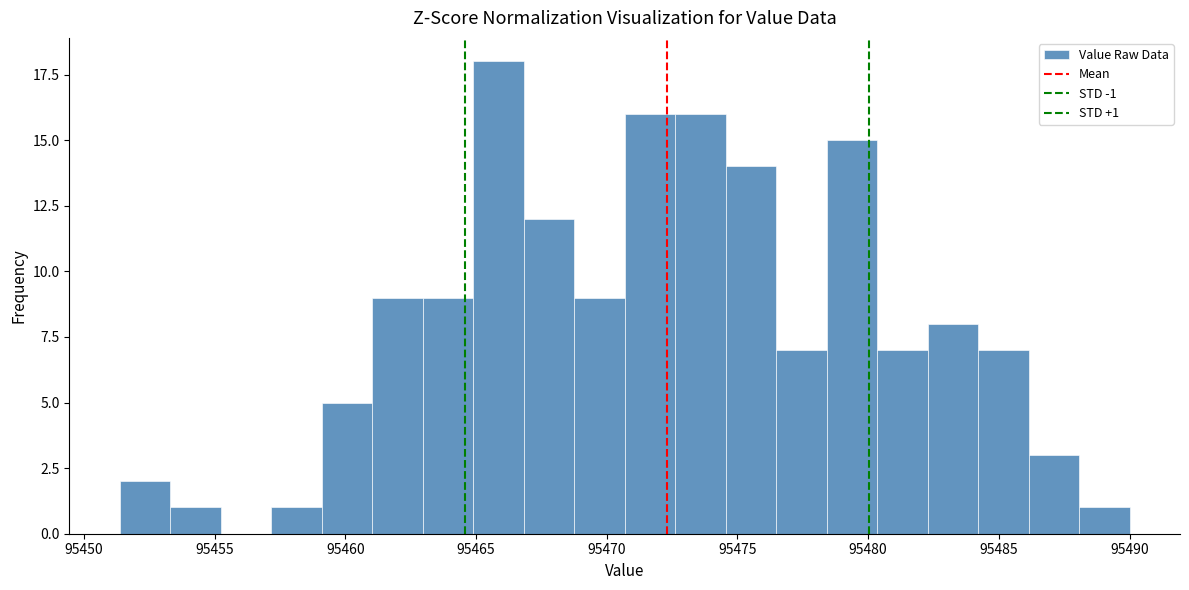

Around what value on the x-axis is the tallest bar? Give the approximate position of its centre, as read against the axis.

95466.0